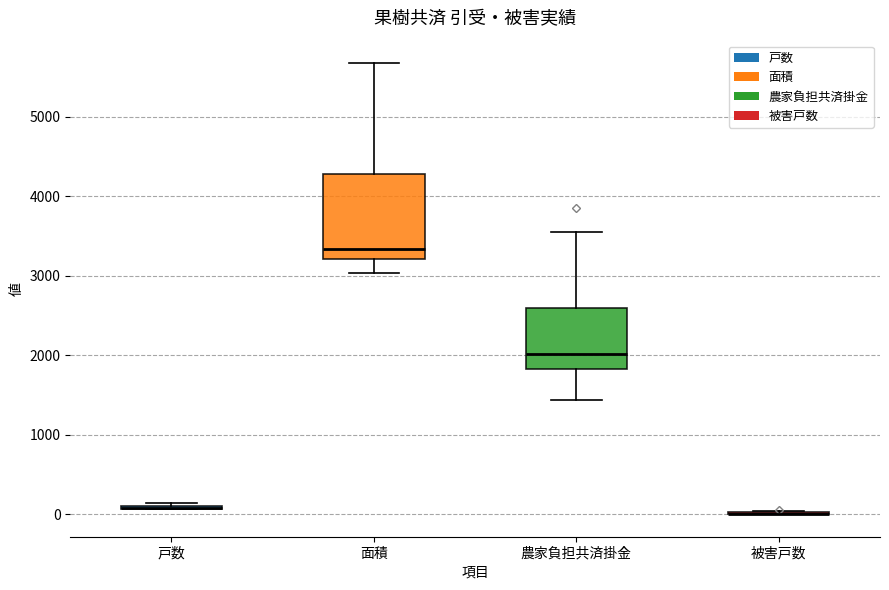

Reading left to right, read every box against the y-axis: the position of its median line, the range the box covers, and the ends of its whiskers. The values are not printed on the chart, so give them approximately, as read against the axis.

戸数: box collapsed to a line at 100, whiskers 100 to 100
面積: median 3300, box 3200 to 4300, whiskers 3000 to 5700
農家負担共済掛金: median 2000, box 1800 to 2600, whiskers 1400 to 3500
被害戸数: box collapsed to a line at 0, whiskers 0 to 0